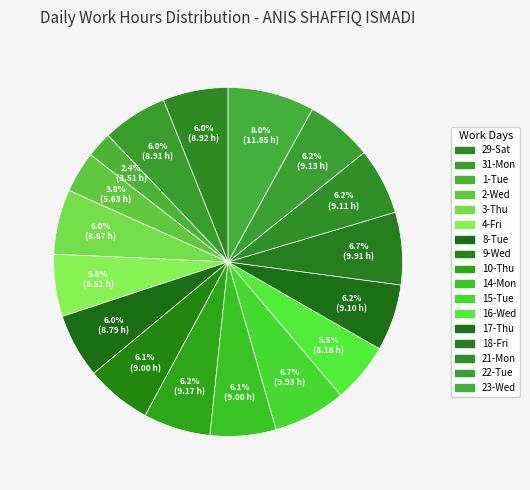

What percentage is NOT represented by 17-Thu?

93.8%